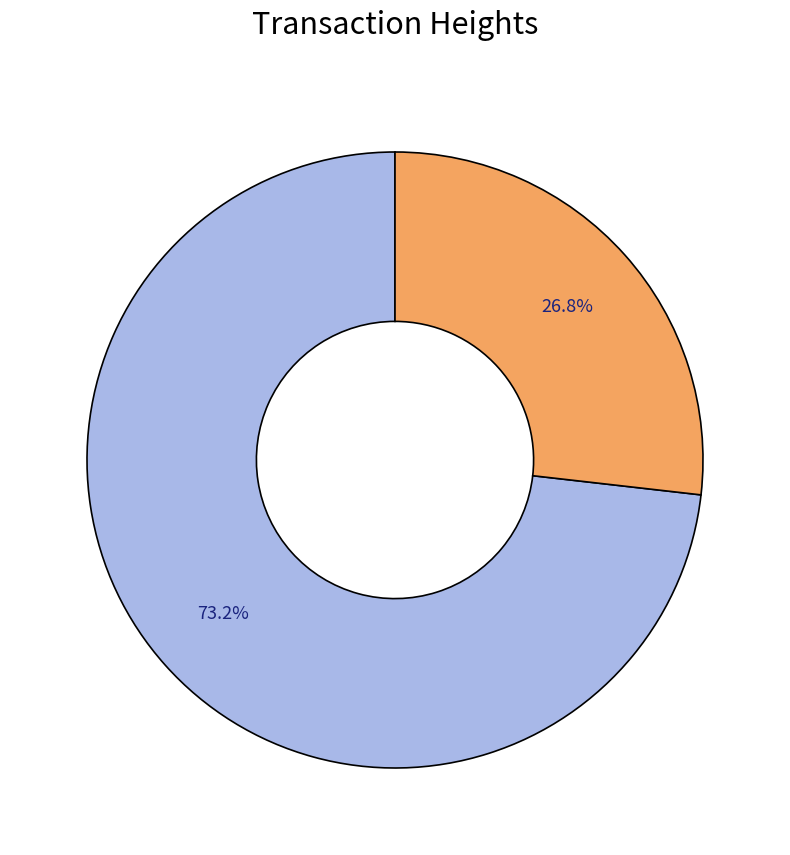

Is there a majority slice in this chart?

Yes